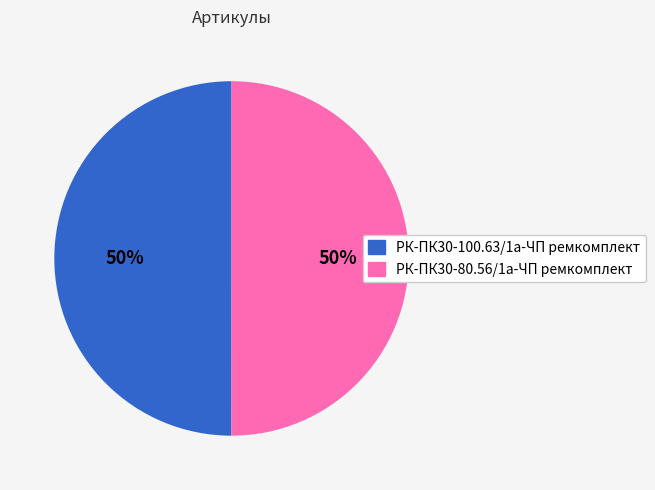

To the nearest percent, what portion does РК-ПК30-80.56/1а-ЧП ремкомплект represent?

50%